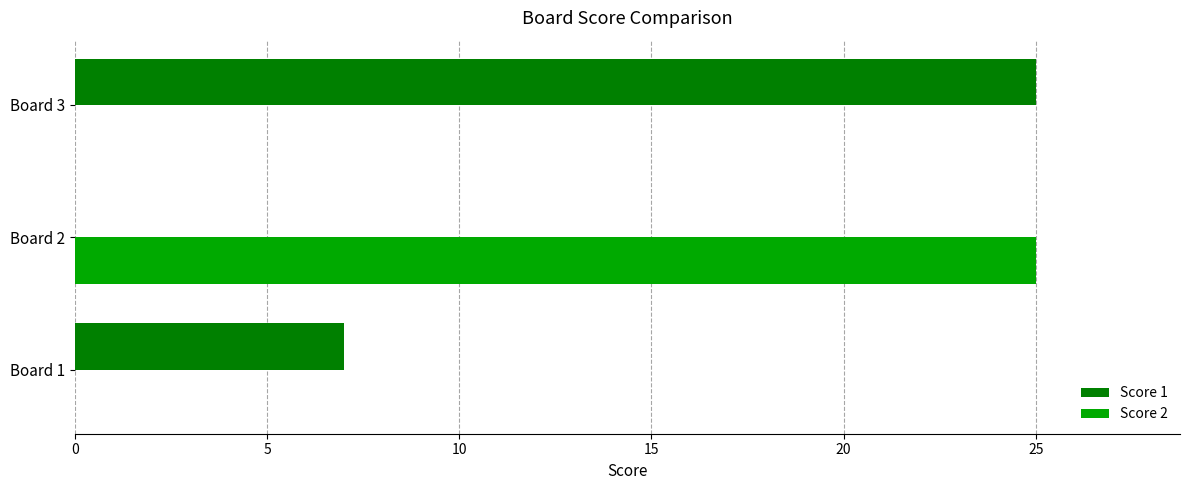

Which series changed the most between Board 1 and Board 2?

Score 2